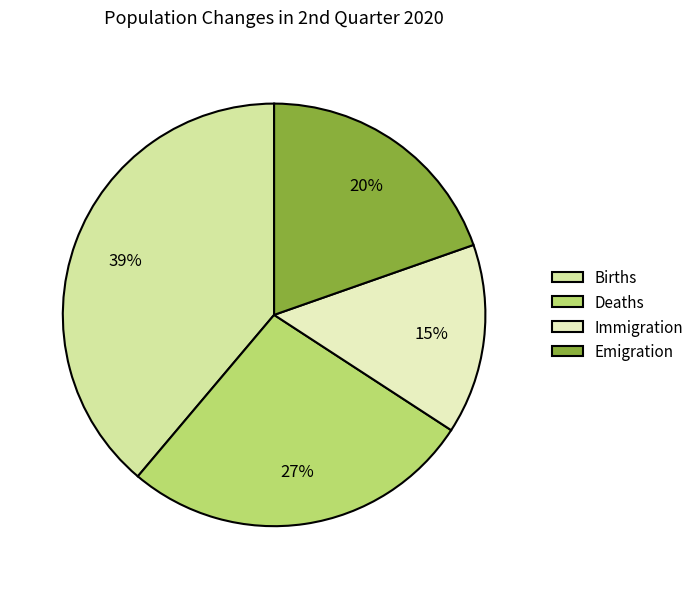

To the nearest percent, what is the average slice percentage?

25%